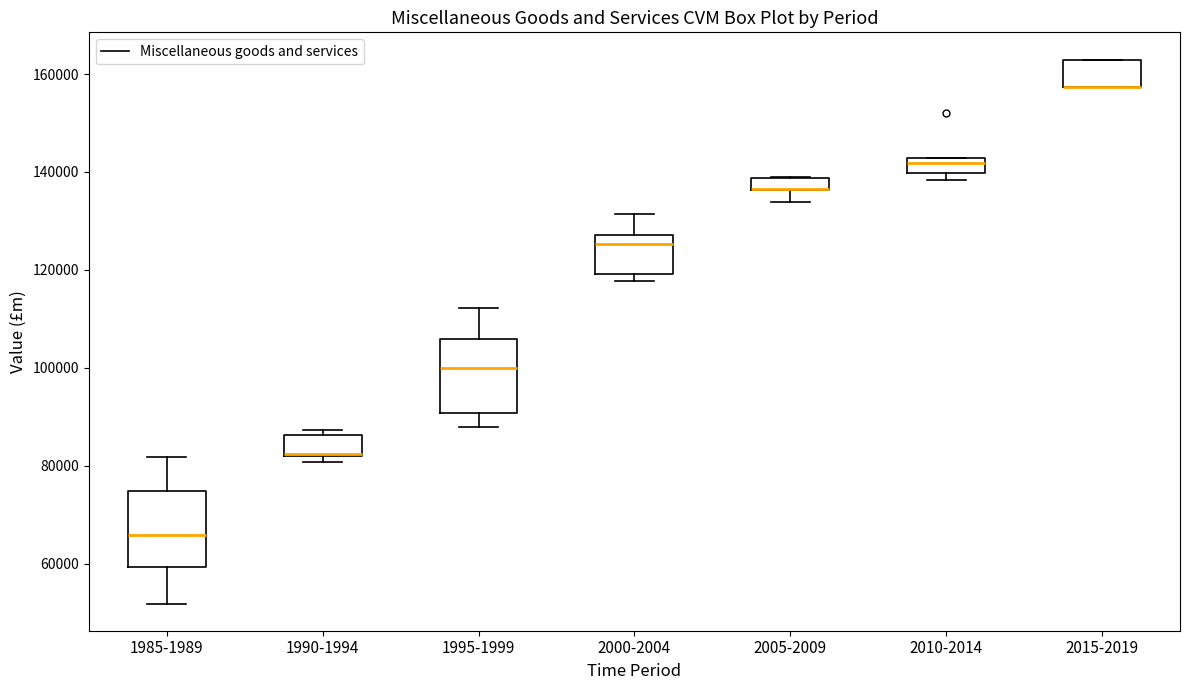

Where is the upper edge of the box for 2015-2019 on the y-axis? The values are not printed on the chart, so give them approximately, as read against the axis.

162000